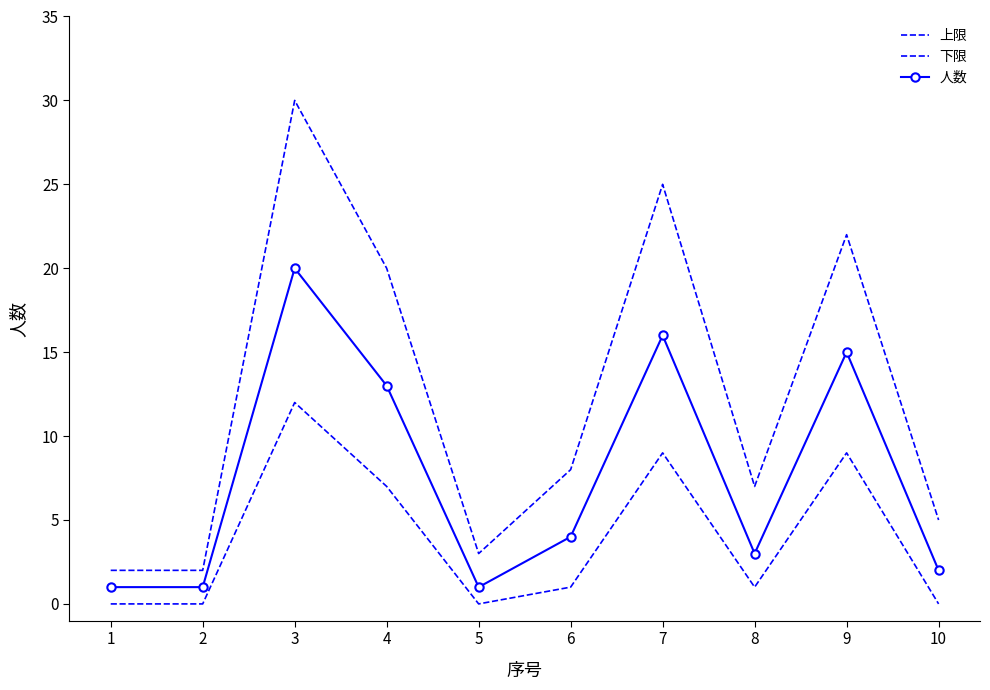

Reading left to right, what are all the values shown in this chart?

上限: 1=2	2=2	3=30	4=20	5=3	6=8	7=25	8=7	9=22	10=5
下限: 1=0	2=0	3=12	4=7	5=0	6=1	7=9	8=1	9=9	10=0
人数: 1=1	2=1	3=20	4=13	5=1	6=4	7=16	8=3	9=15	10=2